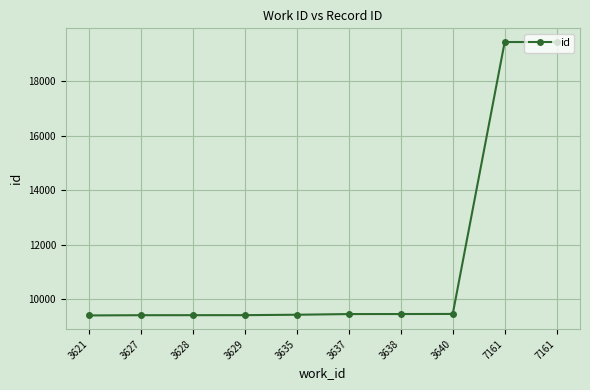

How many lines are shown in the chart?

1